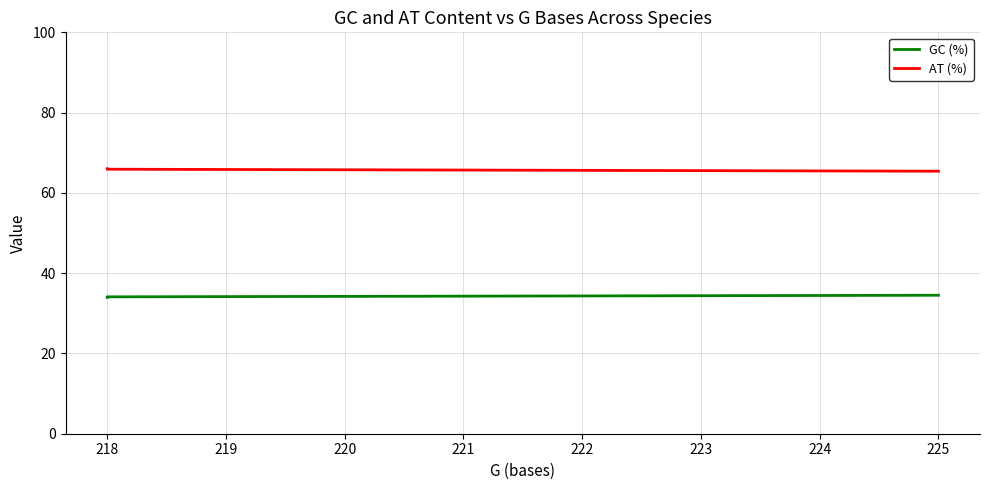

How many lines are shown in the chart?

2